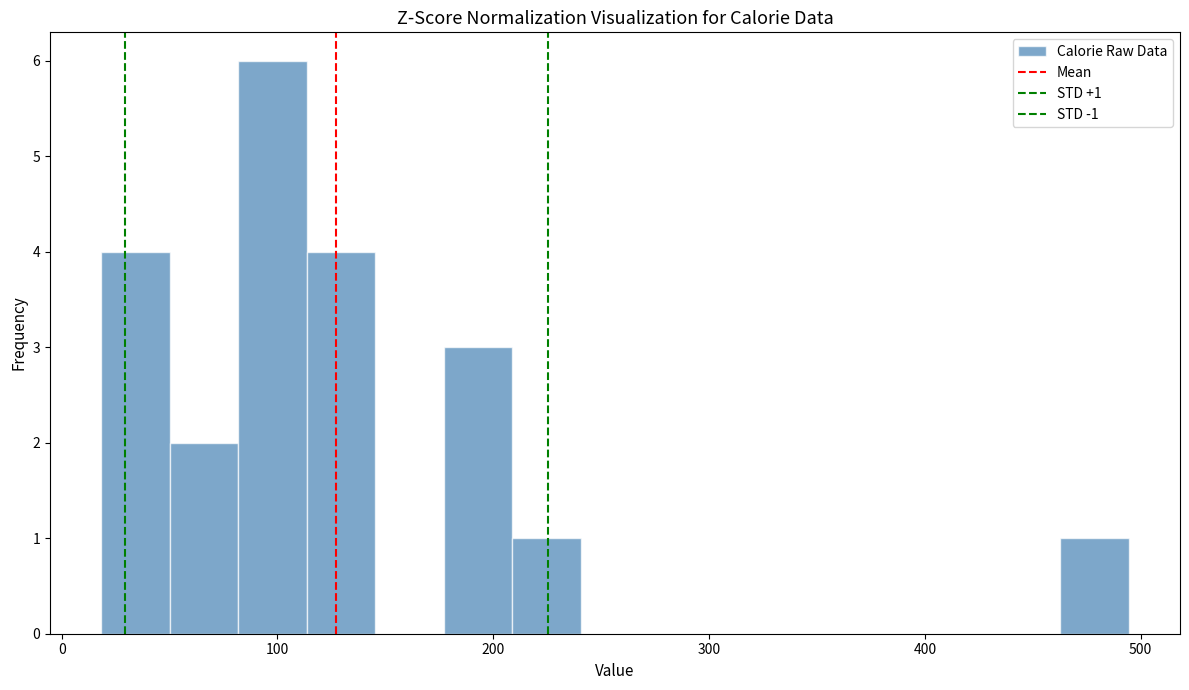

Read against the x-axis, roughly where is the centre of the tallest bar?

100